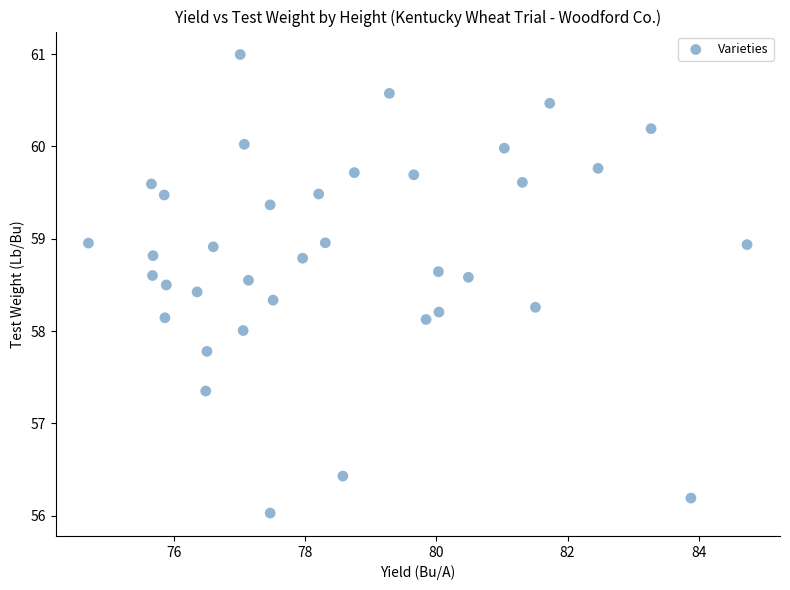

What is the range of Y values (max minus min)?

5.0